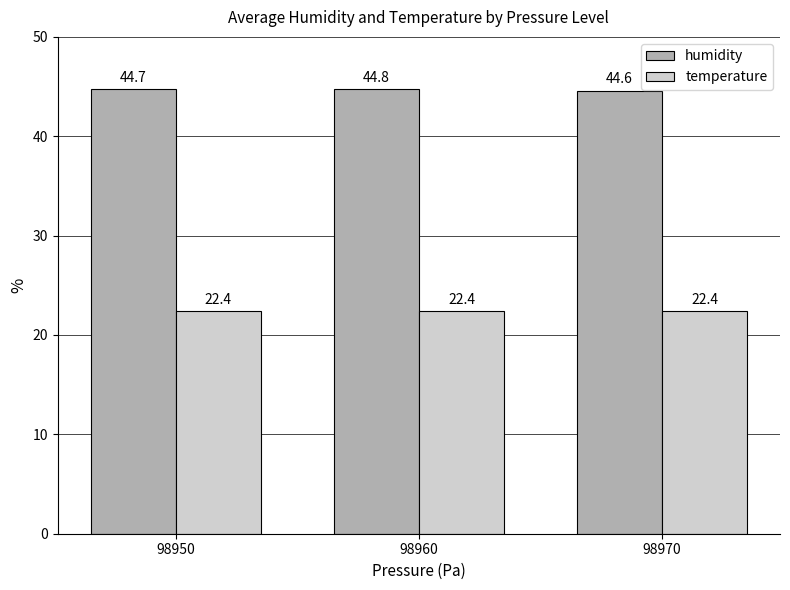

Reading right to left, extract all data points from this chart.

humidity: 98970=44.6	98960=44.8	98950=44.7
temperature: 98970=22.4	98960=22.4	98950=22.4